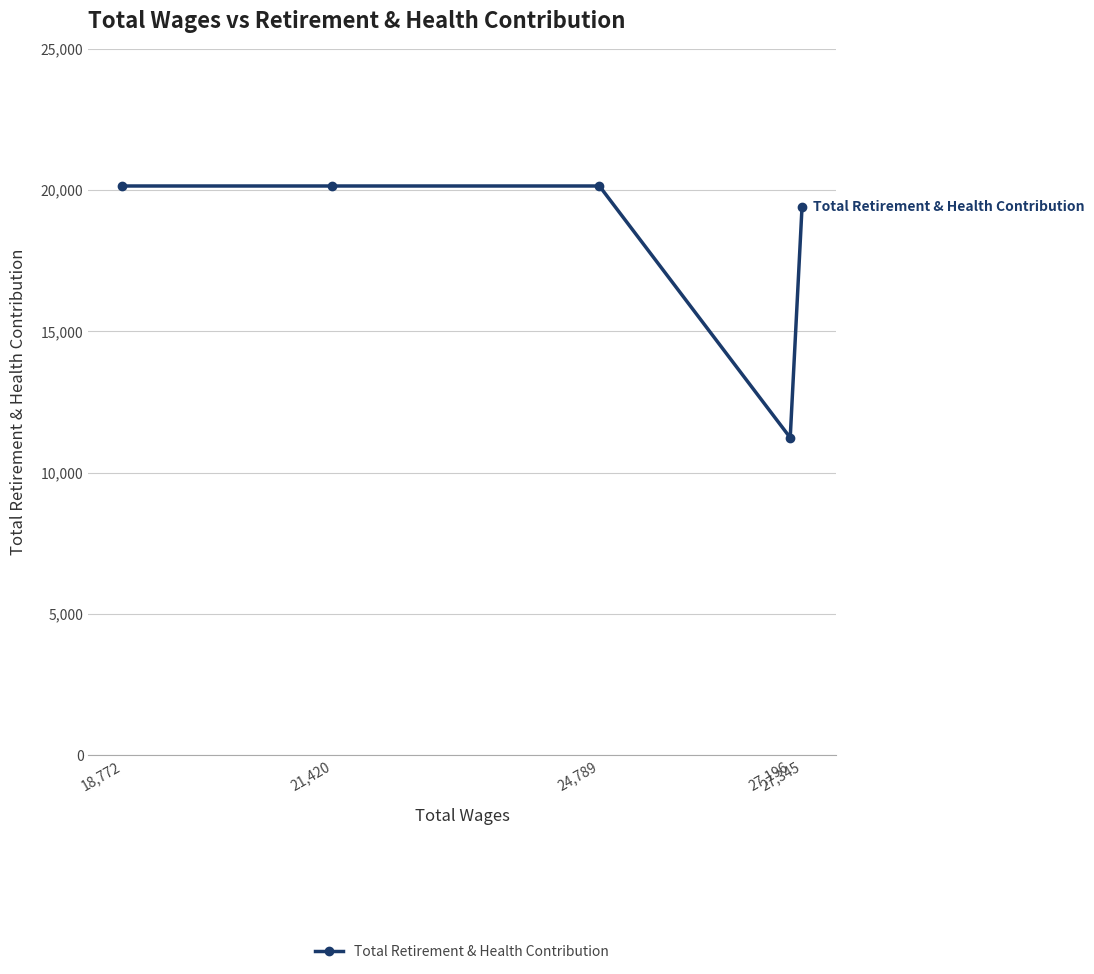

Is it true that the value at 27,196 is 18831?

False